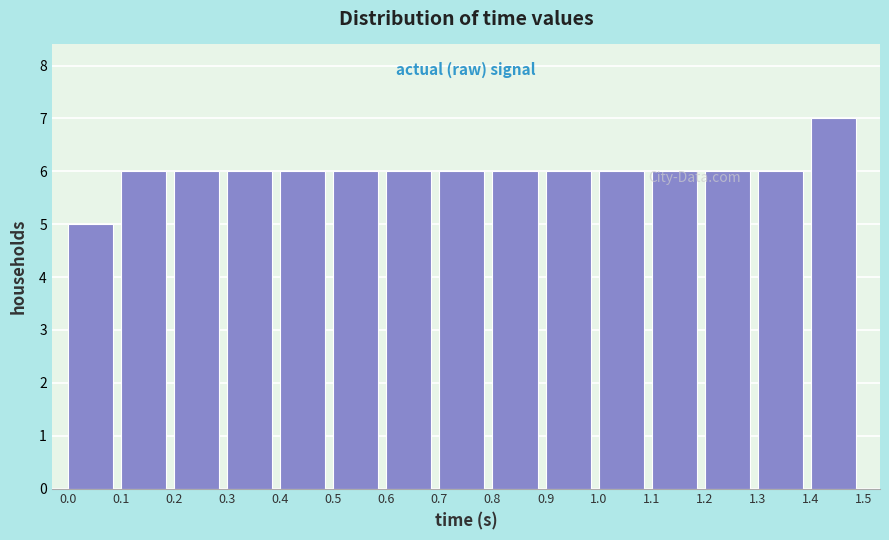

What is the height of the bar covering 0.6 to 0.7 on the x-axis? The values are not printed on the chart, so give them approximately, as read against the axis.

6